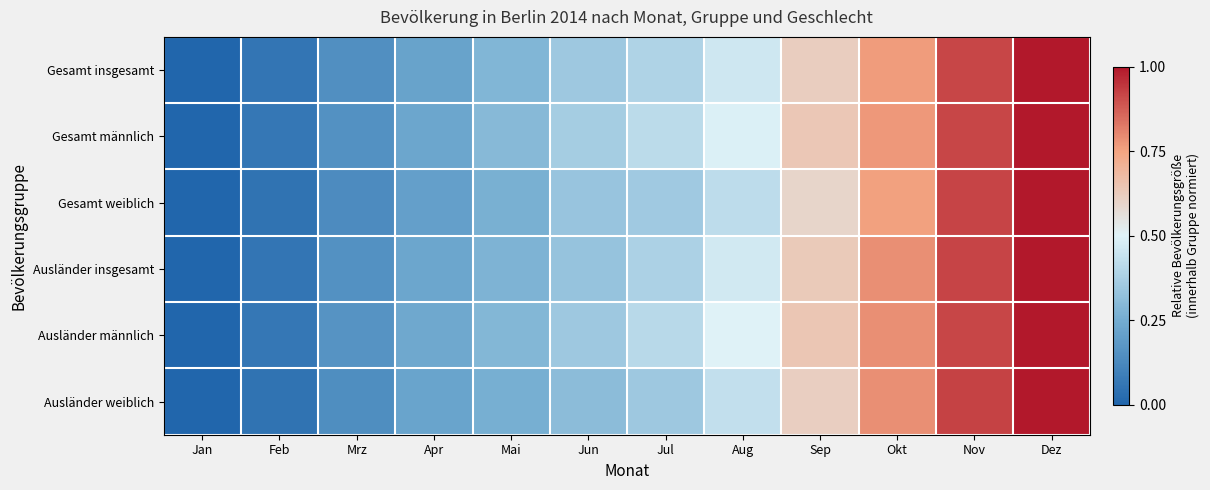

How many distinct data groups are displayed?

6